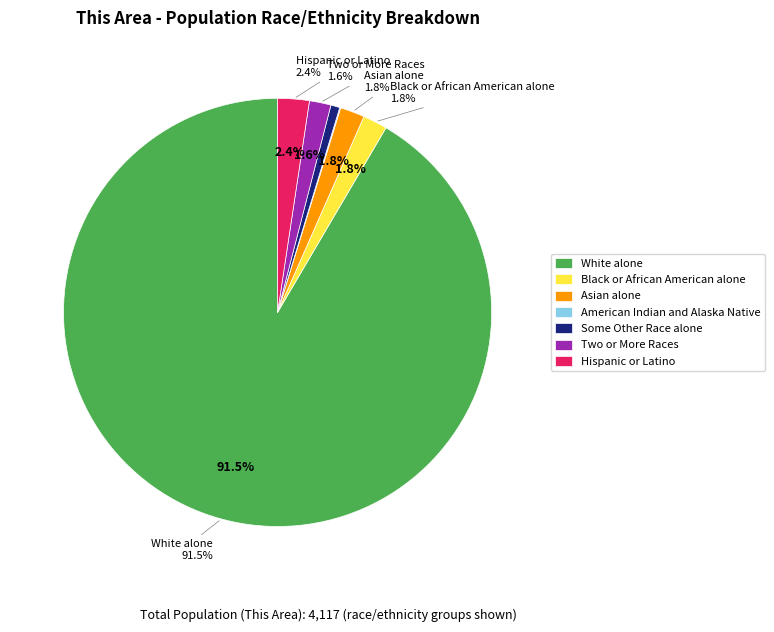

Which category has the biggest portion of the pie?

White alone